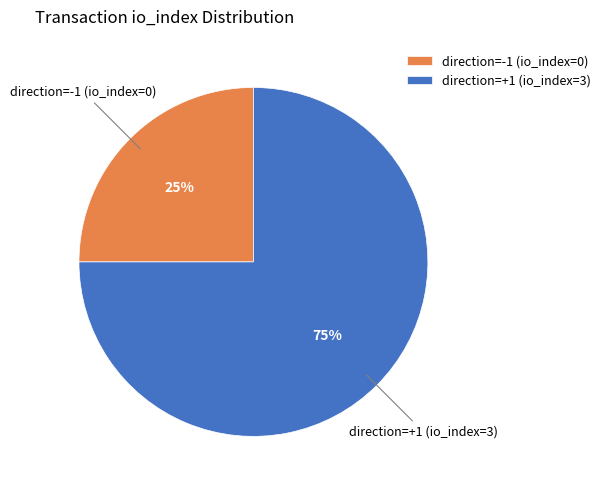

Count the number of slices in the pie.

2